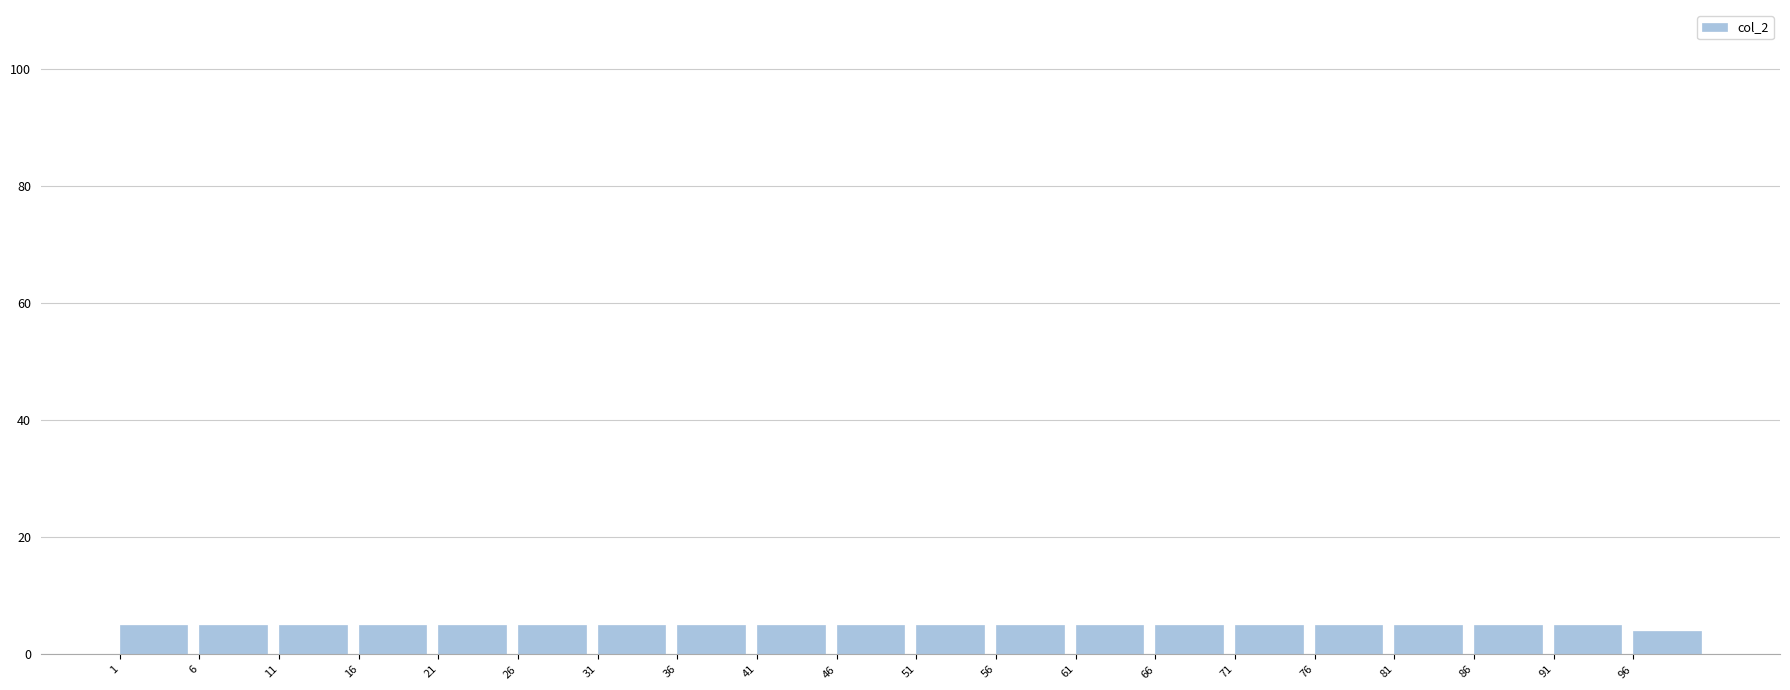

What is the height of the bar covering 76 to 81 on the x-axis? The values are not printed on the chart, so give them approximately, as read against the axis.

6